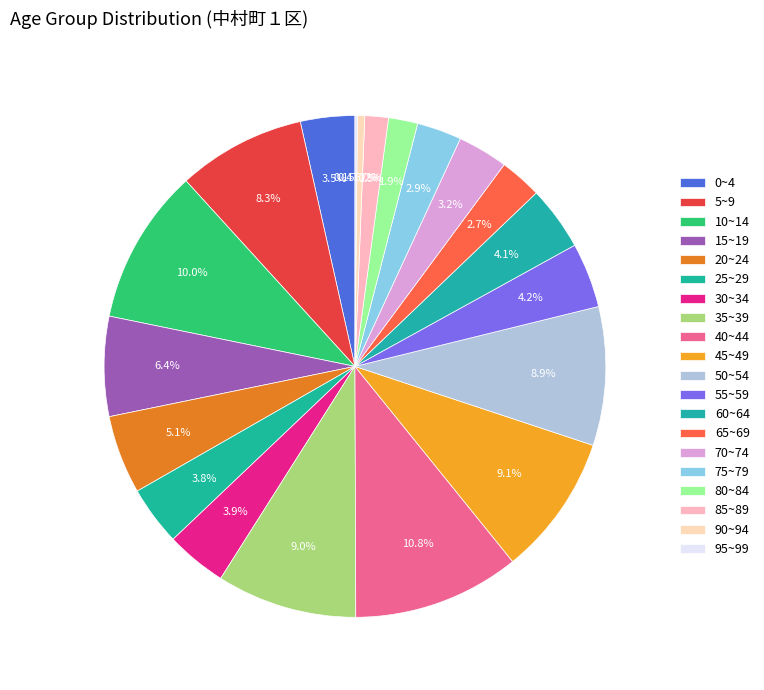

Is it true that 50~54 is 9% of the pie?

True